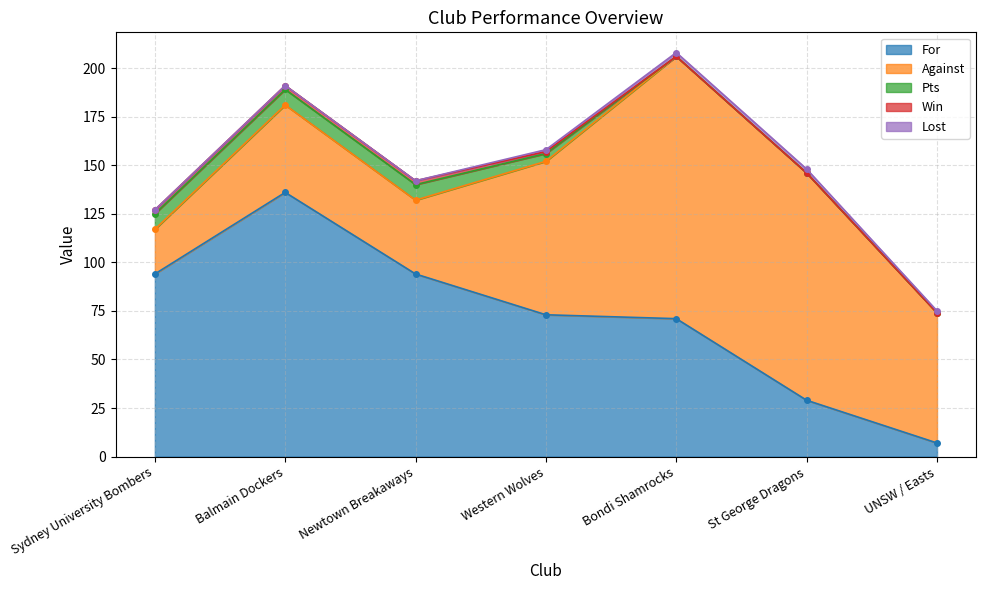

Reading left to right, transcribe all the data shown in this chart.

For: 94	136	94	73	71	29	7
Against: 23	45	38	79	135	117	67
Pts: 8	8	8	4	0	0	0
Win: 2	2	2	1	0	0	0
Lost: 0	0	0	1	2	2	1